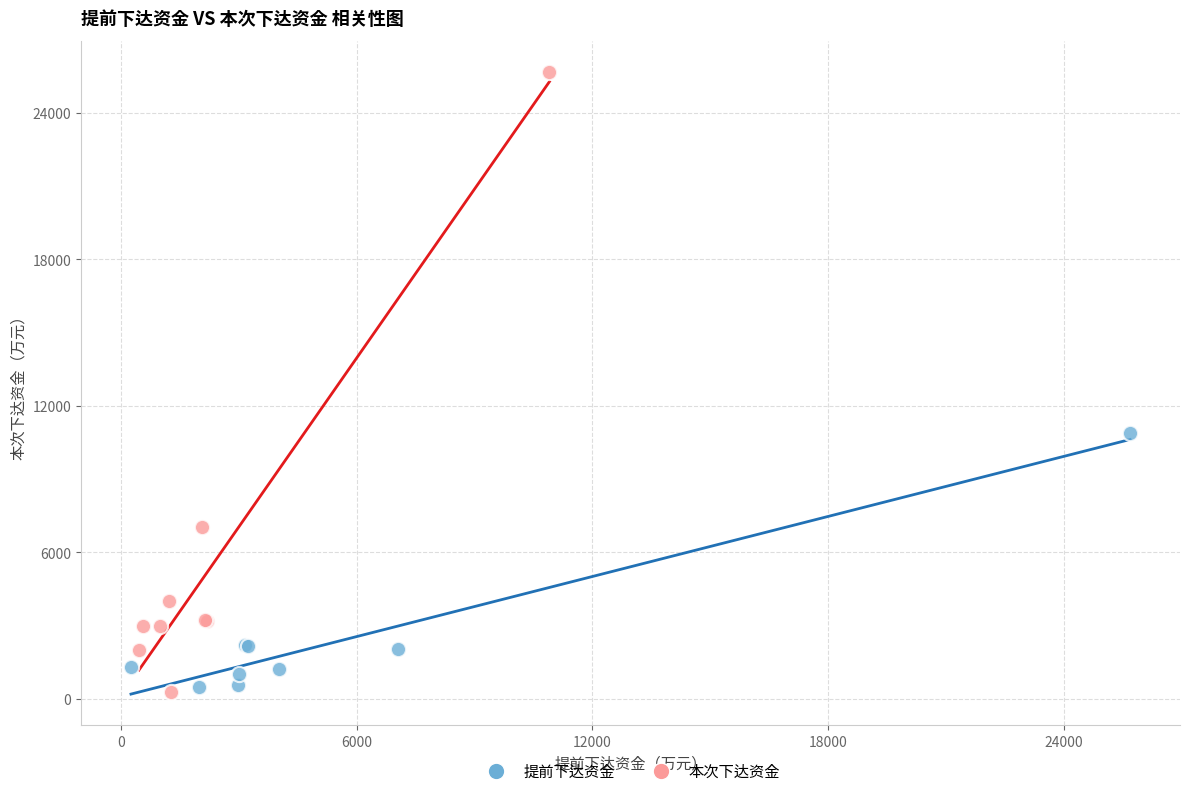

What are all the series names shown in the legend?

提前下达资金, 本次下达资金